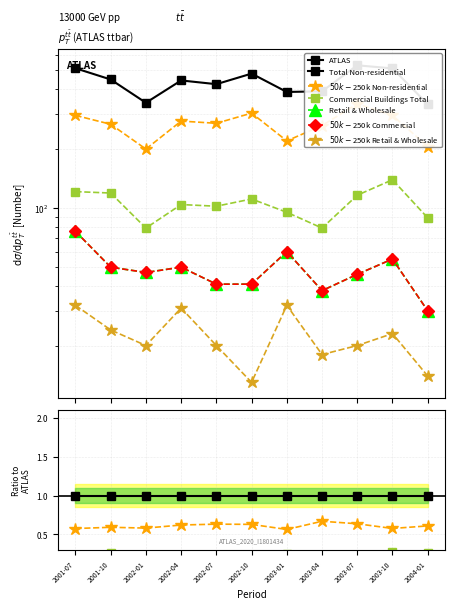

True or false: $50k-$250k Non-residential and Commercial Buildings Total cross at least once.

False